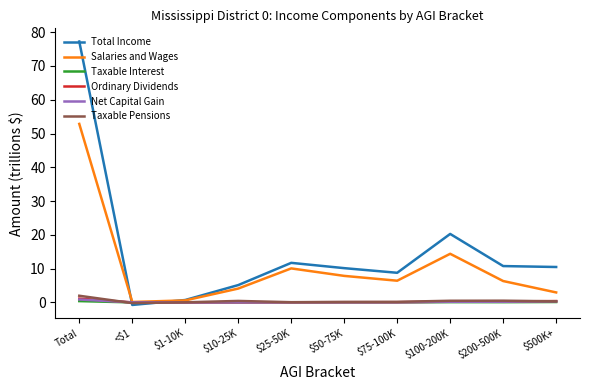

How many series are shown in this chart?

6